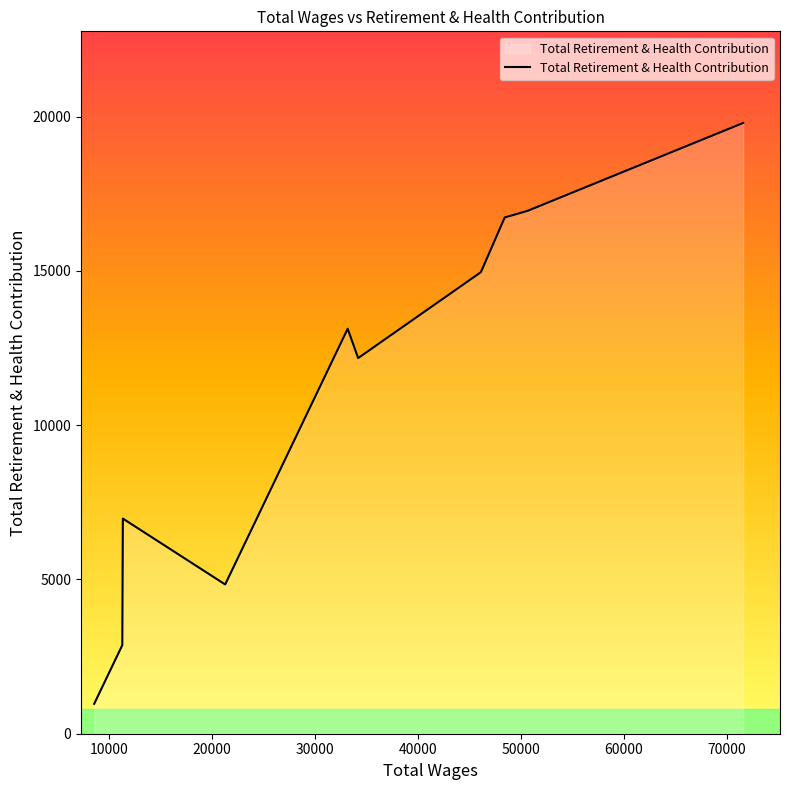

What is the sum of all values?

109388